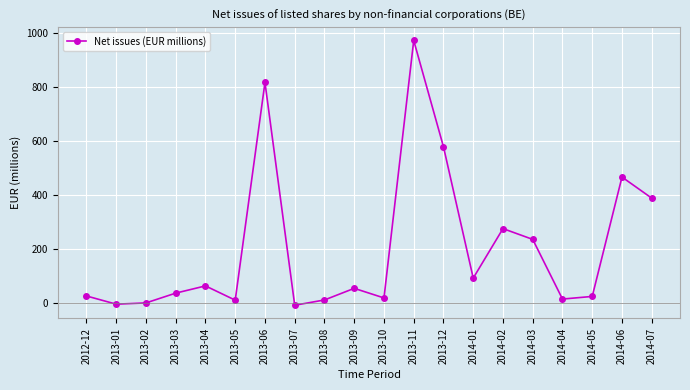

How many interior local peaks (higher than both neighbors) does the data have?

6